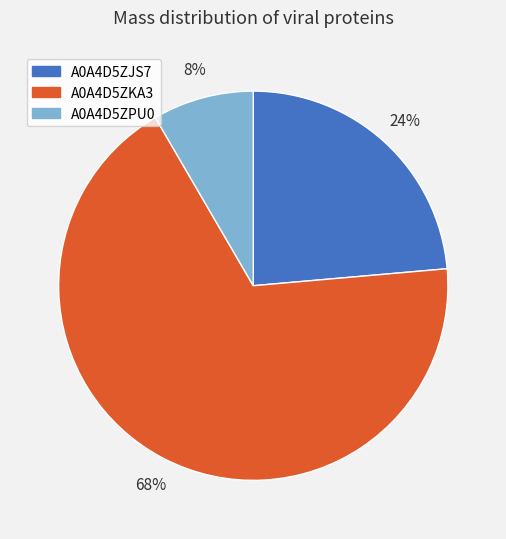

Rank the categories by value from lowest to highest.

A0A4D5ZPU0, A0A4D5ZJS7, A0A4D5ZKA3